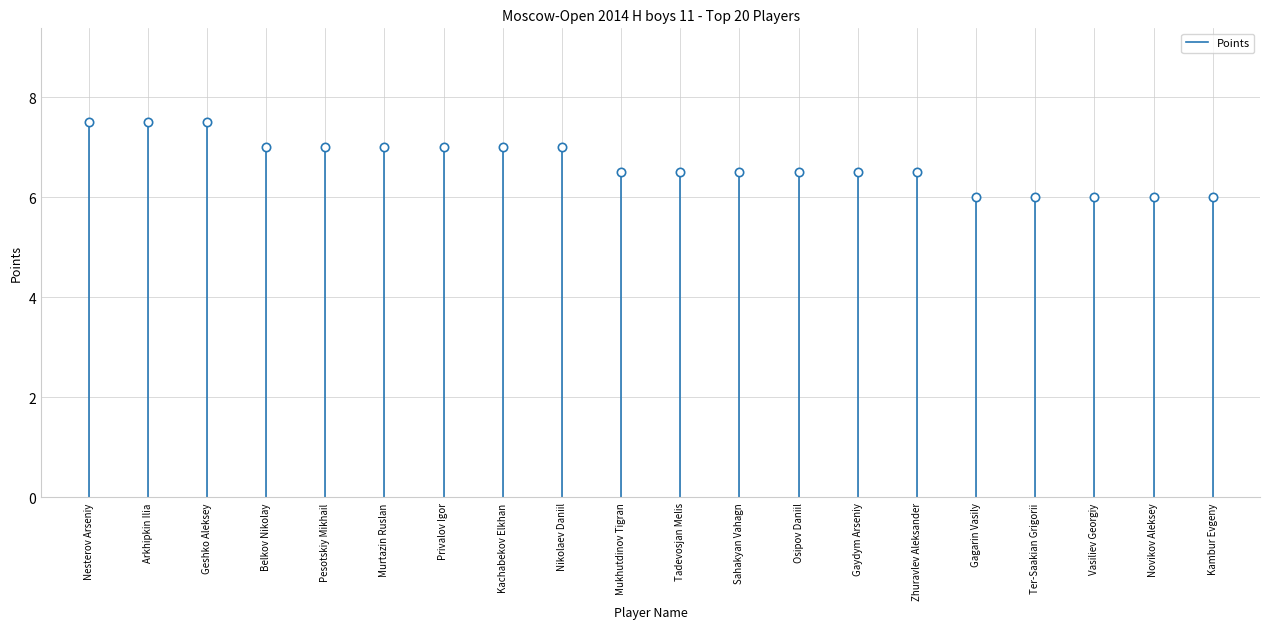

Which label corresponds to the largest value in the chart?

Nesterov Arseniy